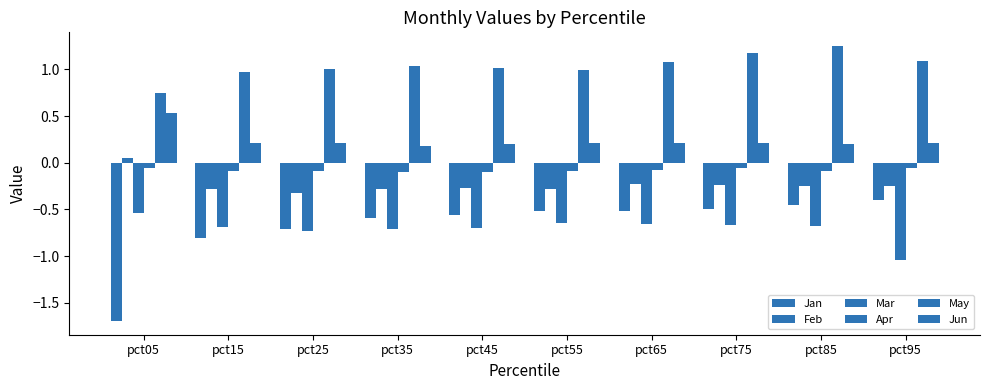

True or false: Apr has a value of -0.1 at pct35.

True